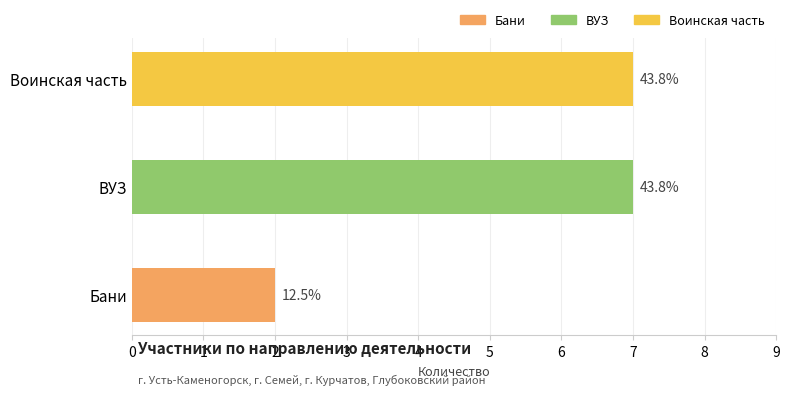

What is the sum of all values?

16